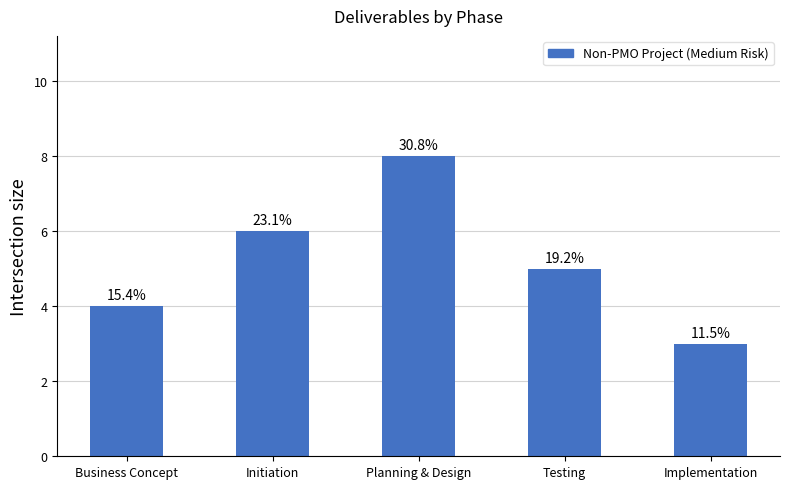

Are the bars grouped side by side (vs. stacked)?

No